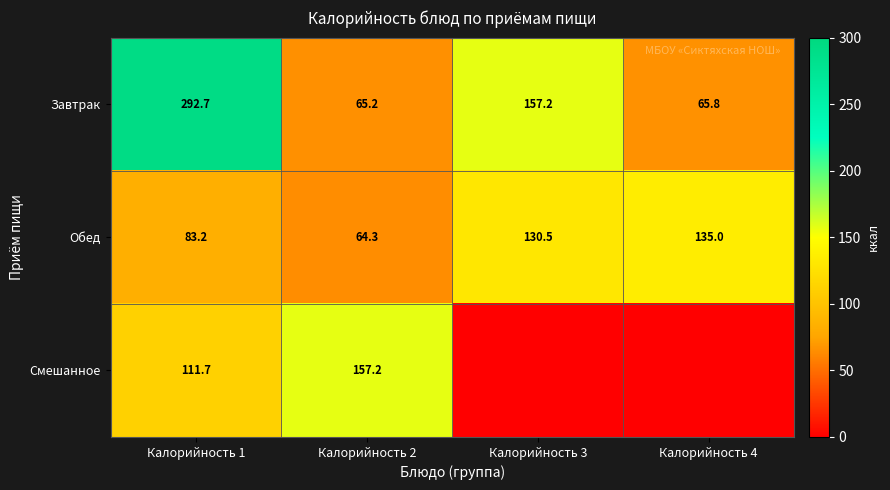

How many categories are shown in the chart?

4